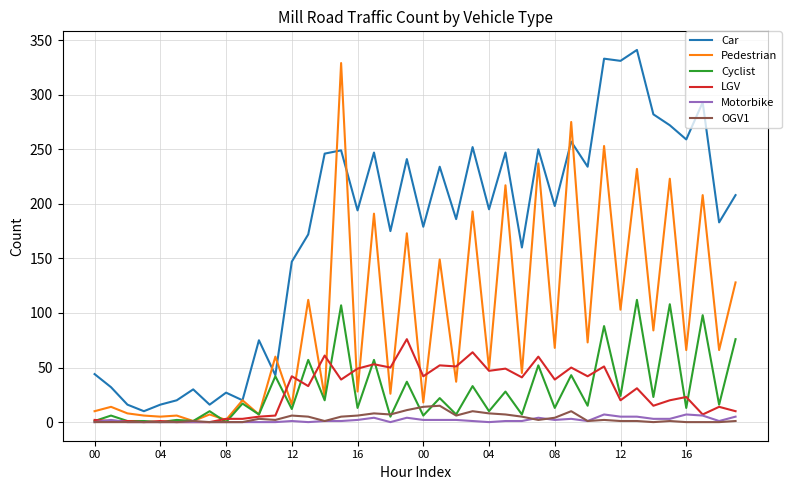

What is the maximum value shown in the chart?

341